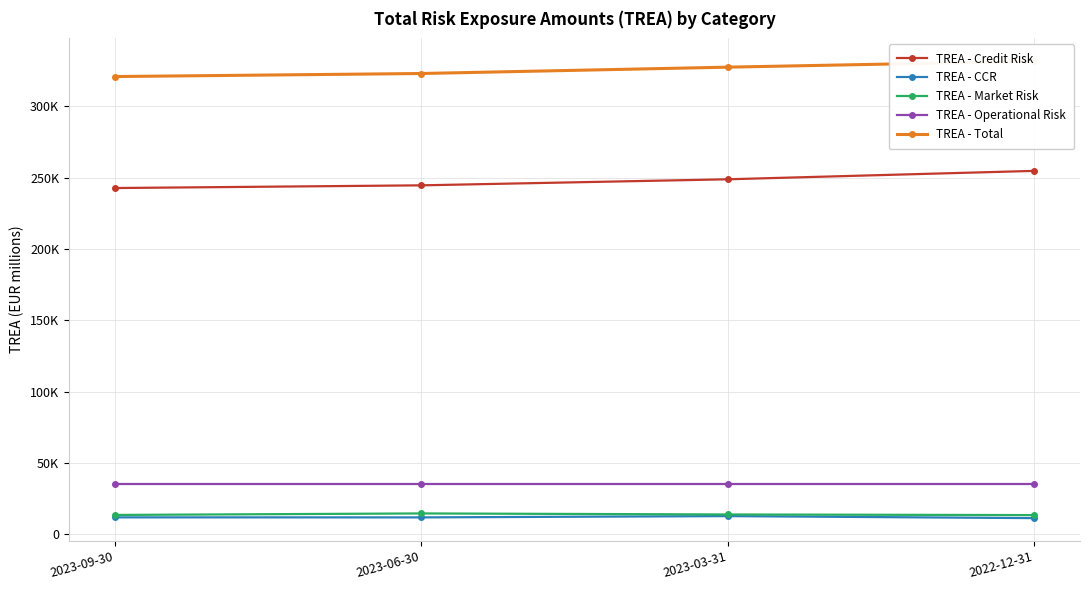

Reading left to right, list all the values displayed in this chart.

TREA - Credit Risk: 2023-09-30=242658.0	2023-06-30=244547.8	2023-03-31=248789.9	2022-12-31=254677.0
TREA - CCR: 2023-09-30=11847.2	2023-06-30=11820.9	2023-03-31=12730.0	2022-12-31=11315.0
TREA - Market Risk: 2023-09-30=13533.9	2023-06-30=14596.6	2023-03-31=13873.5	2022-12-31=13434.0
TREA - Operational Risk: 2023-09-30=35000.0	2023-06-30=35000.0	2023-03-31=35000.0	2022-12-31=35000.0
TREA - Total: 2023-09-30=320796.7	2023-06-30=322926.4	2023-03-31=327376.6	2022-12-31=331520.0